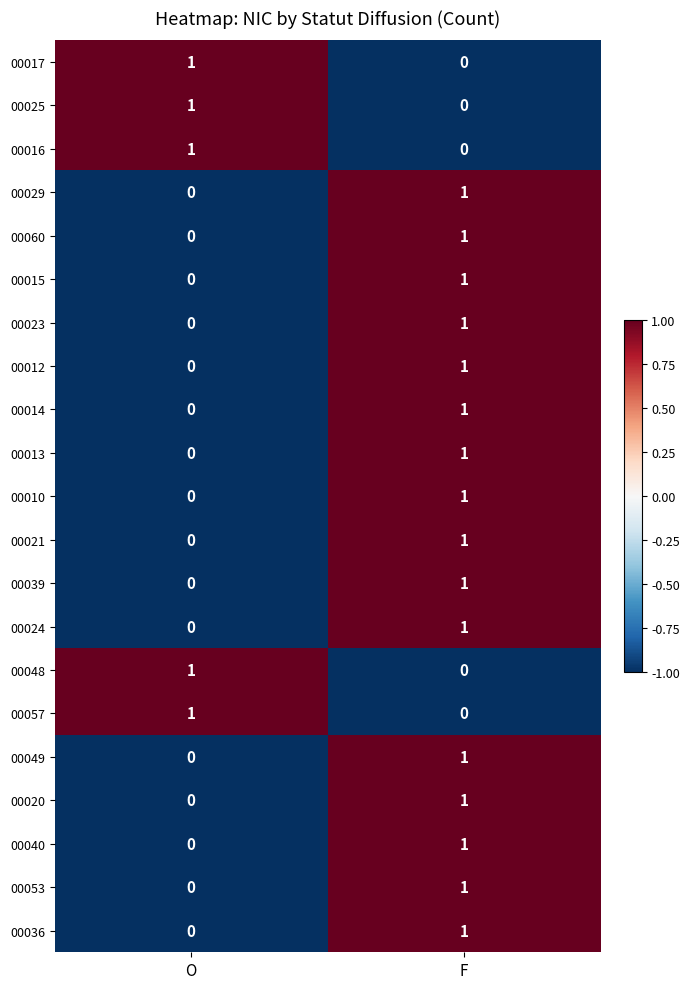

True or false: 00013 has a value of 1 at F.

True